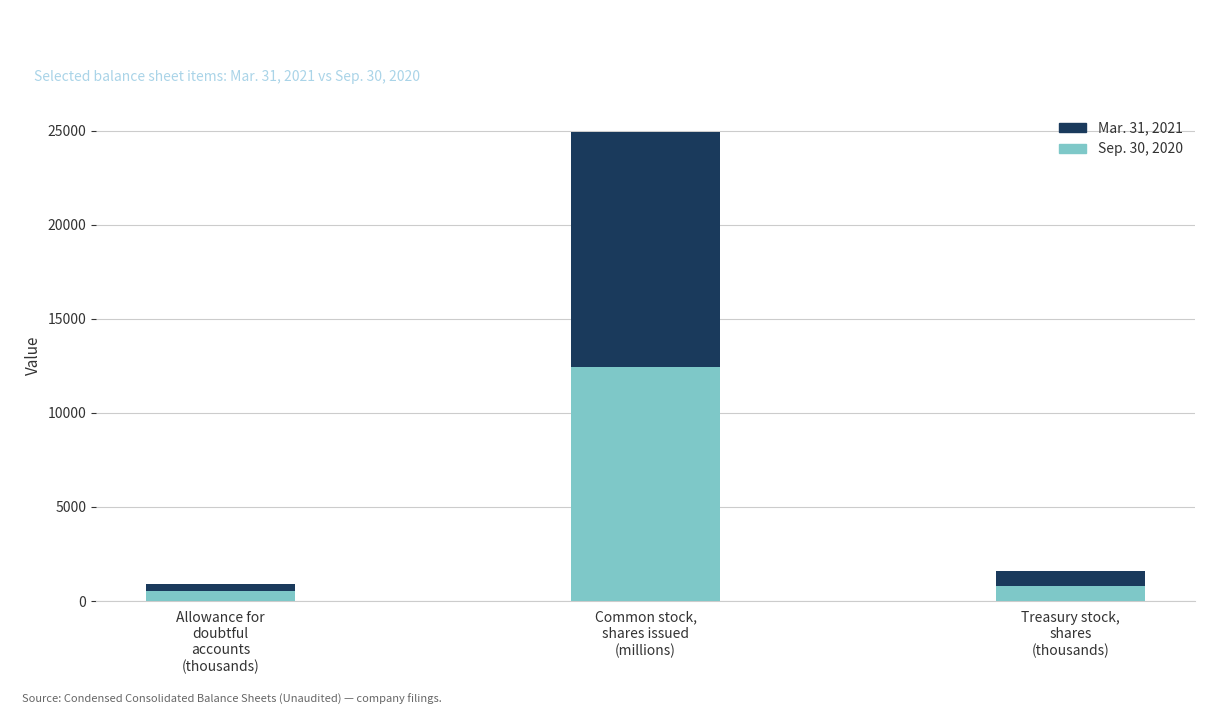

What is the highest value of the Sep. 30, 2020 series?

12422.4